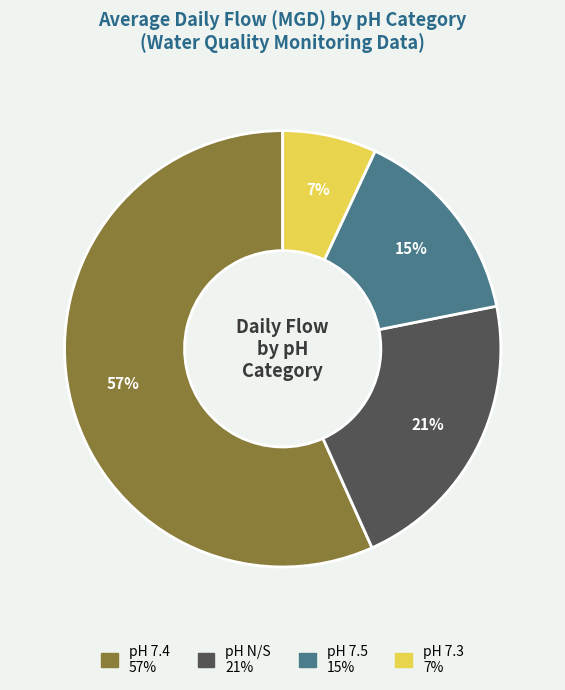

Count the number of slices in the pie.

4